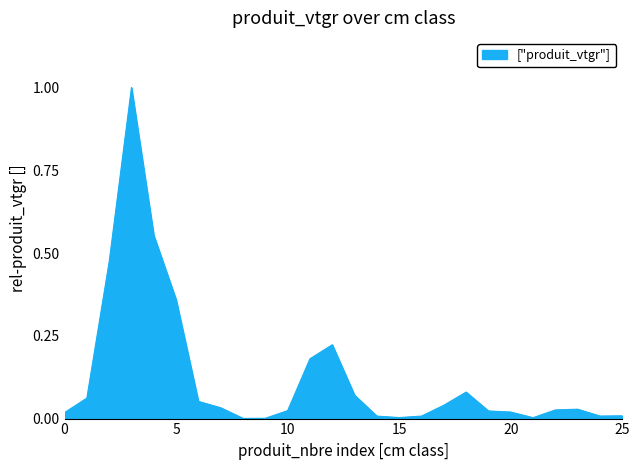

What is the difference between the maximum and minimum values?

1.0